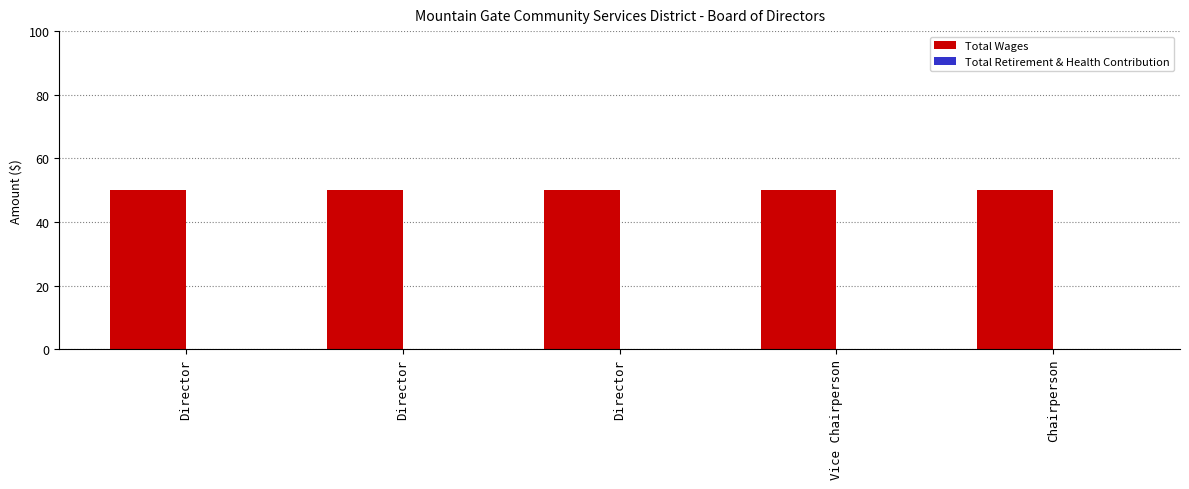

Count the number of data series in this chart.

2